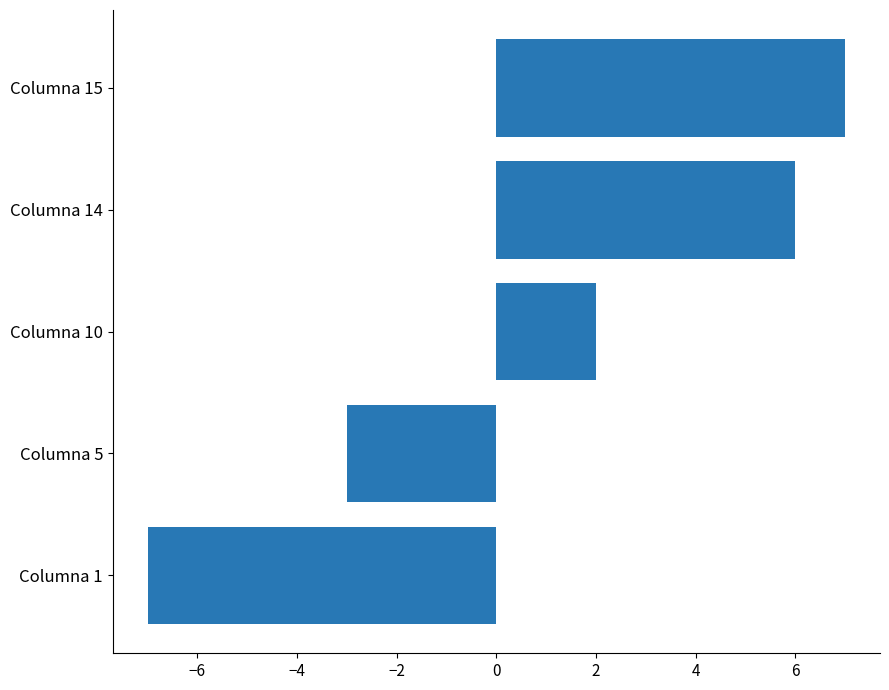

Rank the categories by value from lowest to highest.

Columna 1, Columna 5, Columna 10, Columna 14, Columna 15